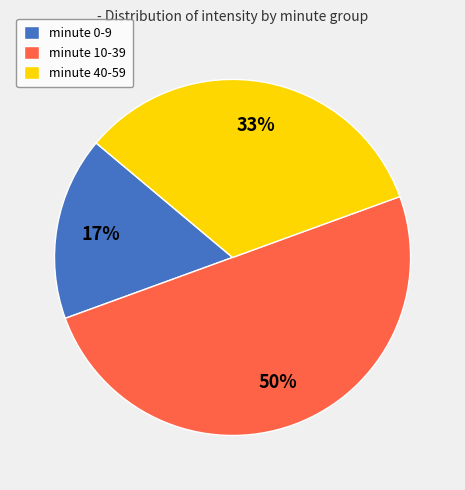

Which slice is the largest?

minute 10-39